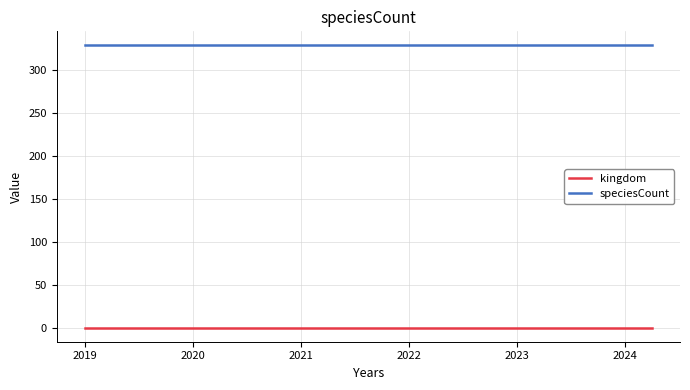

Is this an area chart (filled region under the line)?

No